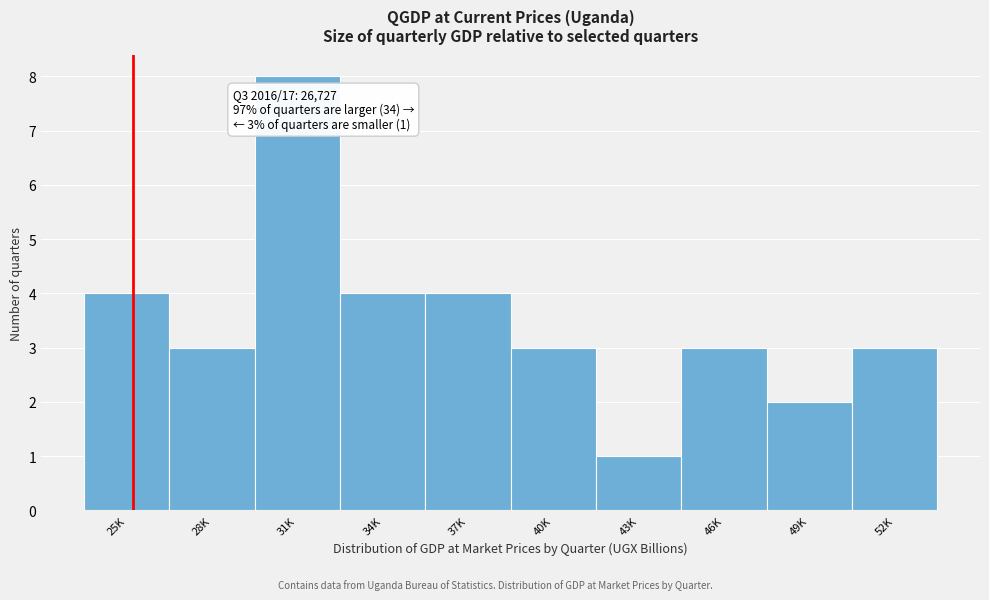

Reading left to right, transcribe all the data shown in this chart.

25K=4	28K=3	31K=8	34K=4	37K=4	40K=3	43K=1	46K=3	49K=2	52K=3